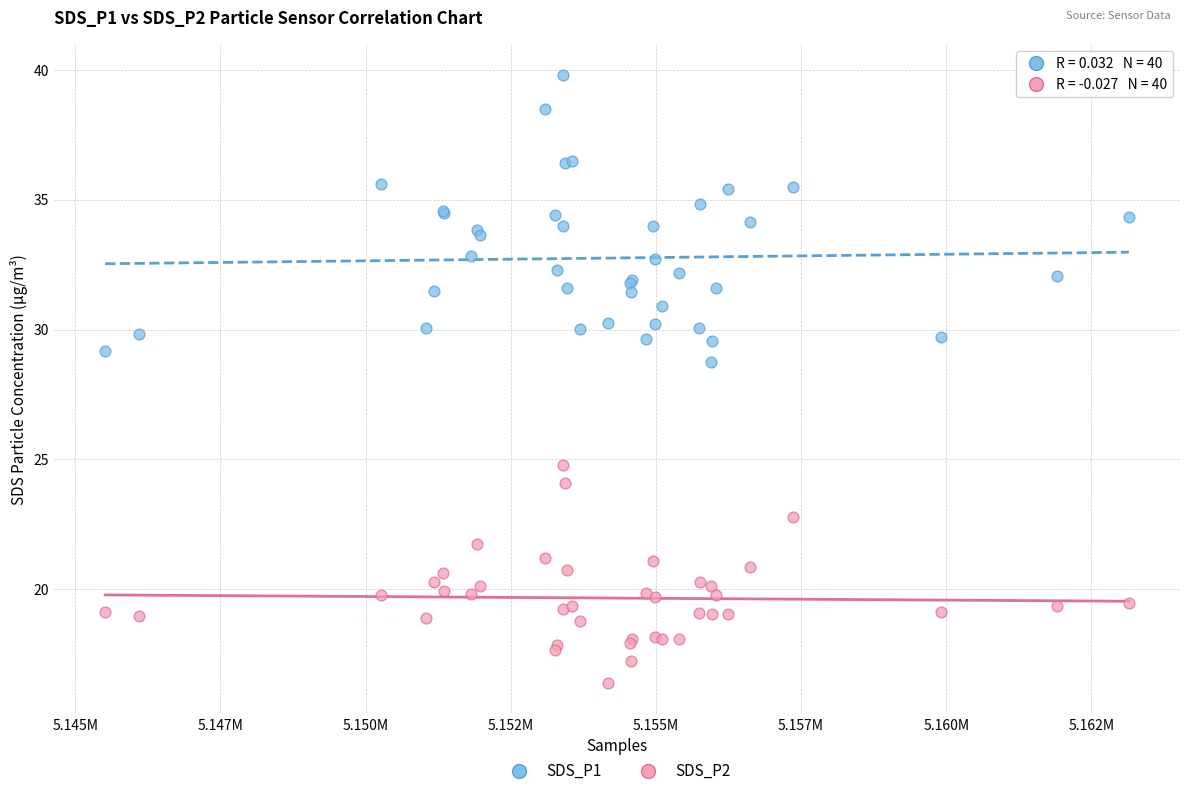

Across all series, what Y value is closest to 28?

28.8